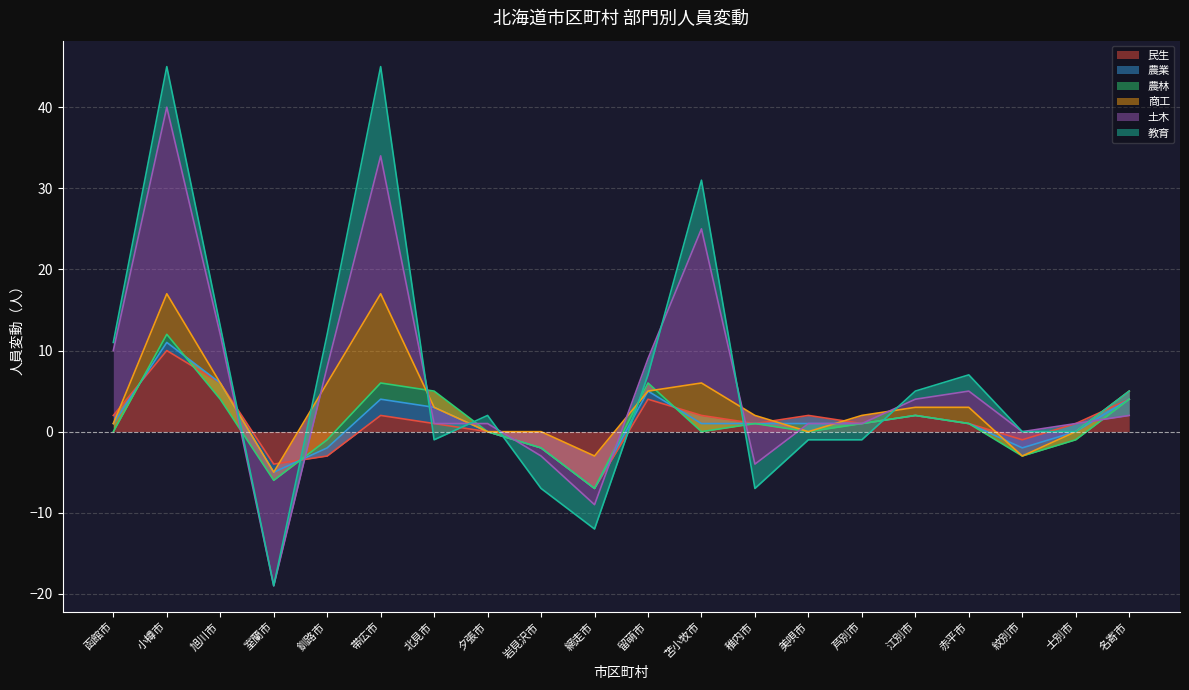

Which has a higher value, 岩見沢市 or 美唄市?

美唄市